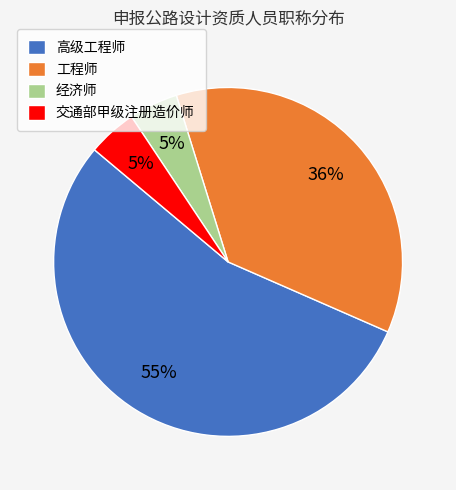

What percentage is the 经济师 slice, to the nearest percent?

5%